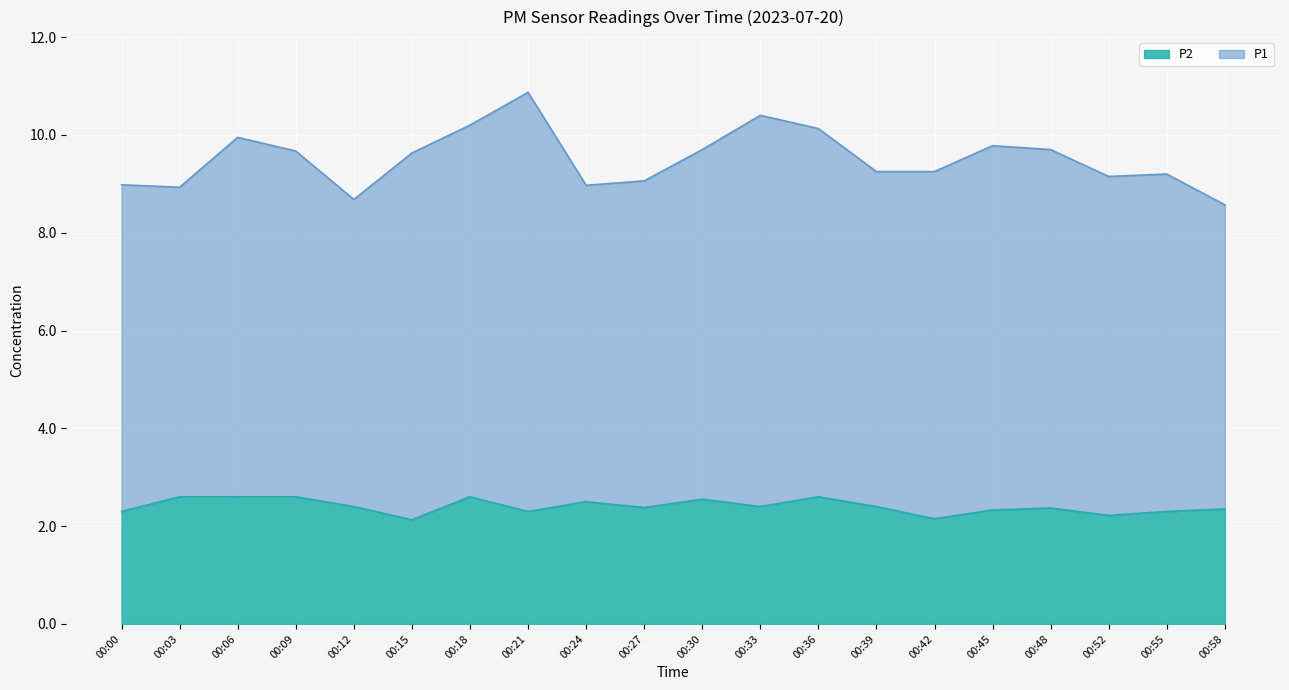

What is the sum of the values at 00:48 and 00:45?

4.7